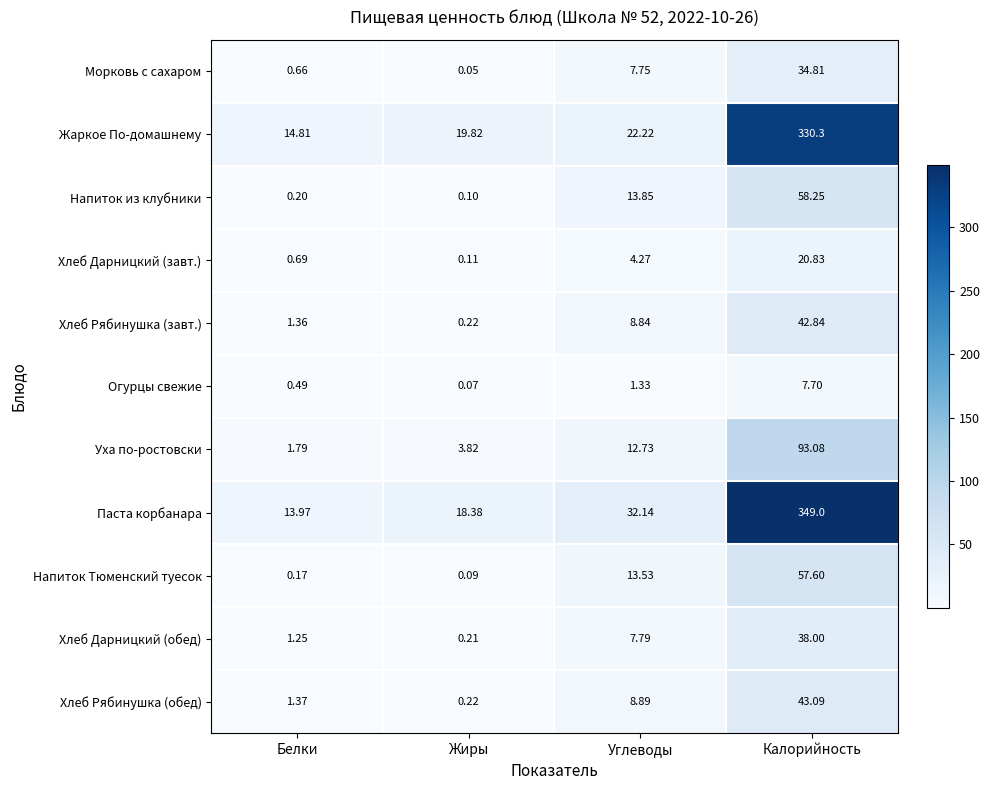

What is the greatest value displayed?

349.0